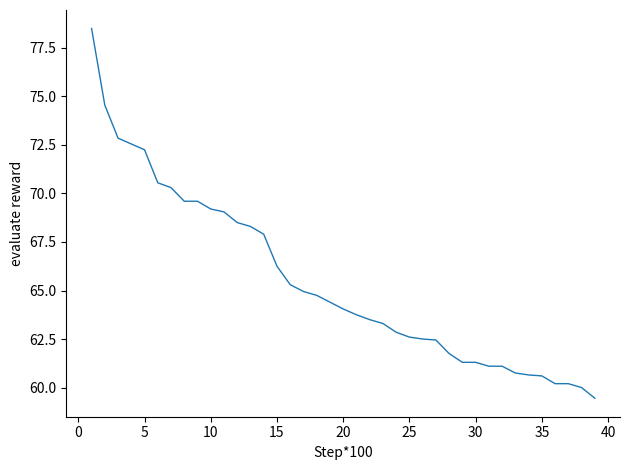

What is the greatest value displayed?

78.5